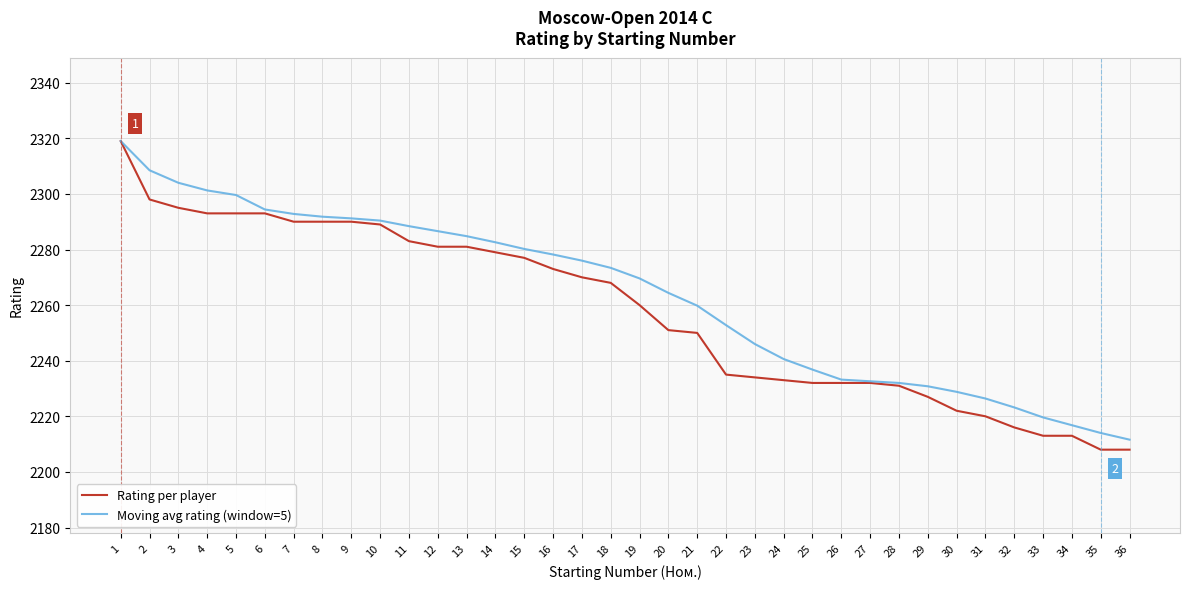

What is the sum of all Rating per player values?

81279.0